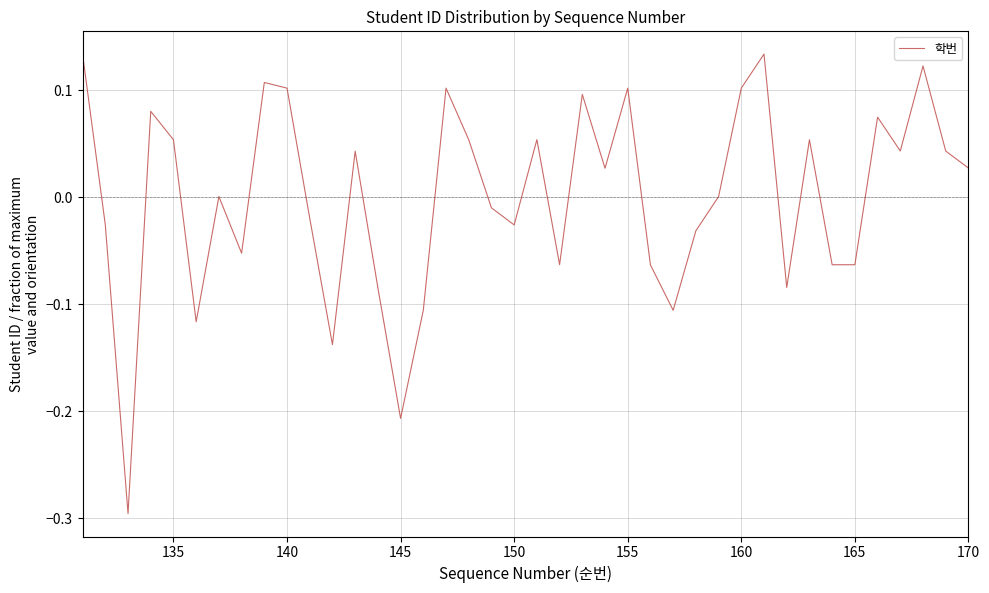

What is the minimum value shown in the chart?

-0.3